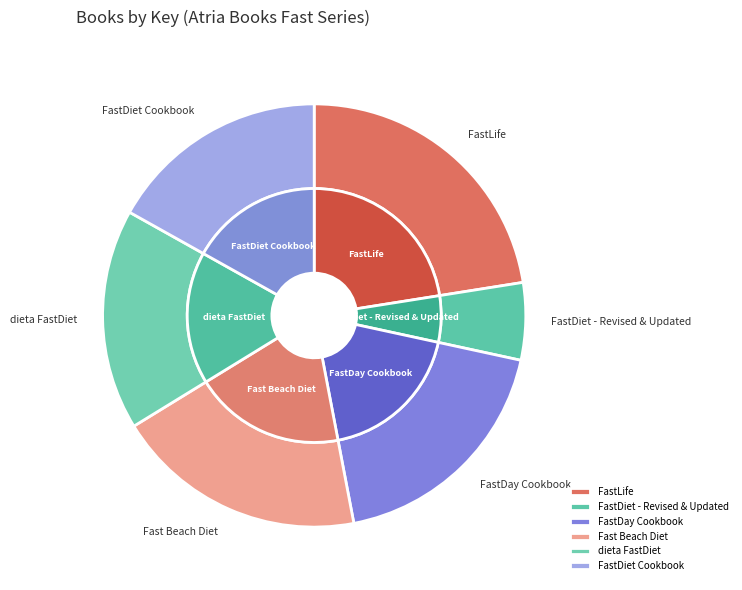

Combined, what portion of the pie is FastLife and FastDiet Cookbook?

39.4%